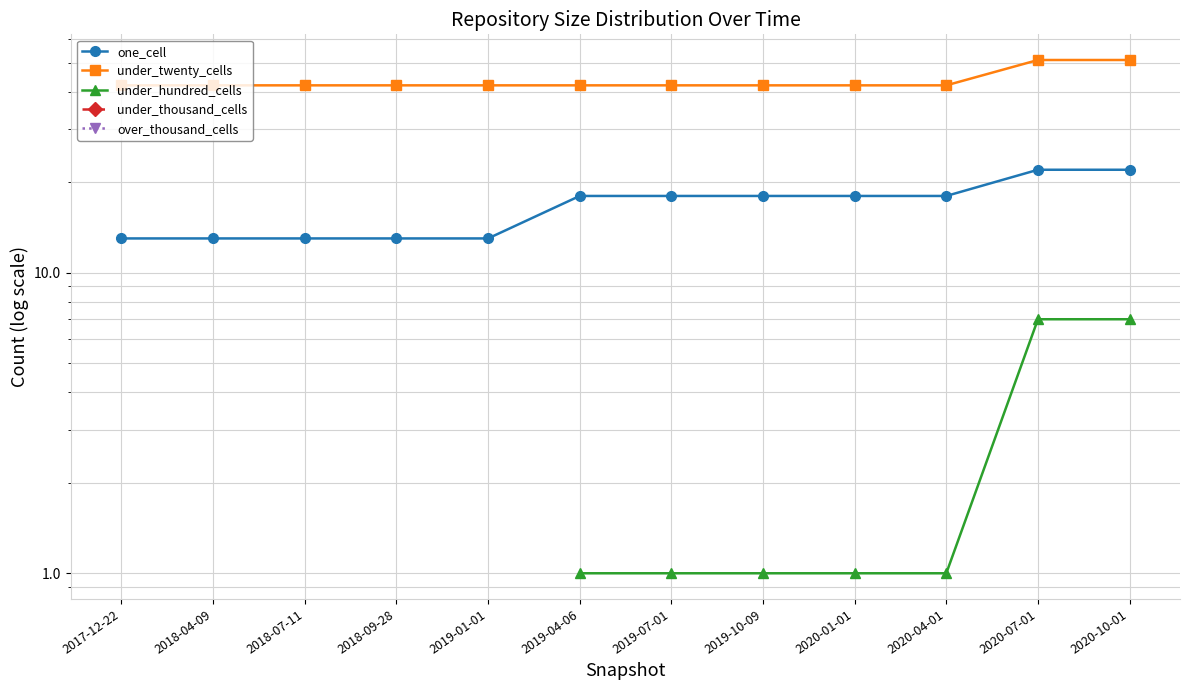

Which has a higher value, 2019-01-01 or 2017-12-22?

2019-01-01